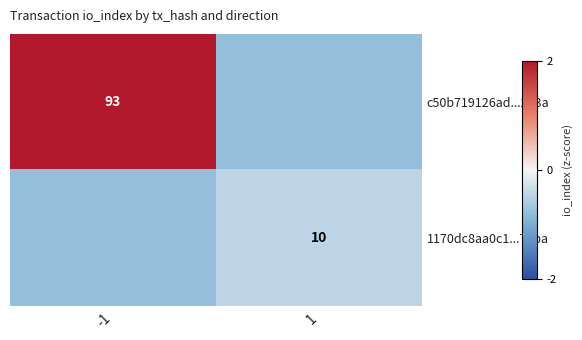

At which category is the sum across all series the highest?

-1